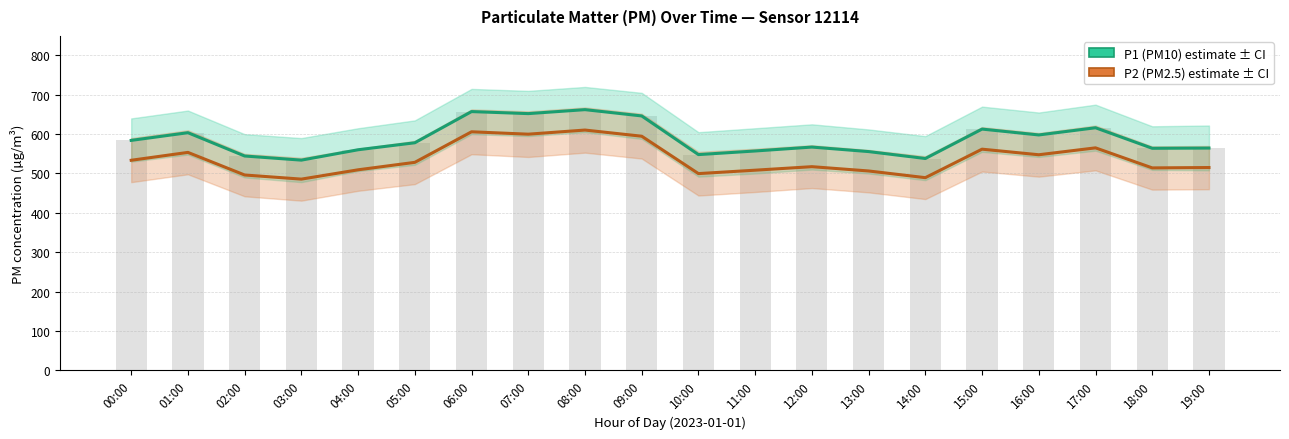

The P2 (PM2.5) series shows 765.2 at 02:00. True or false?

False